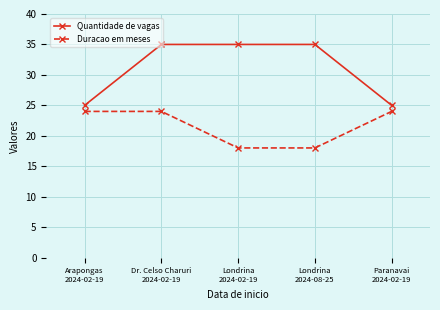

What is the sum of the Duracao em meses values at Londrina
2024-02-19 and Arapongas
2024-02-19?

42